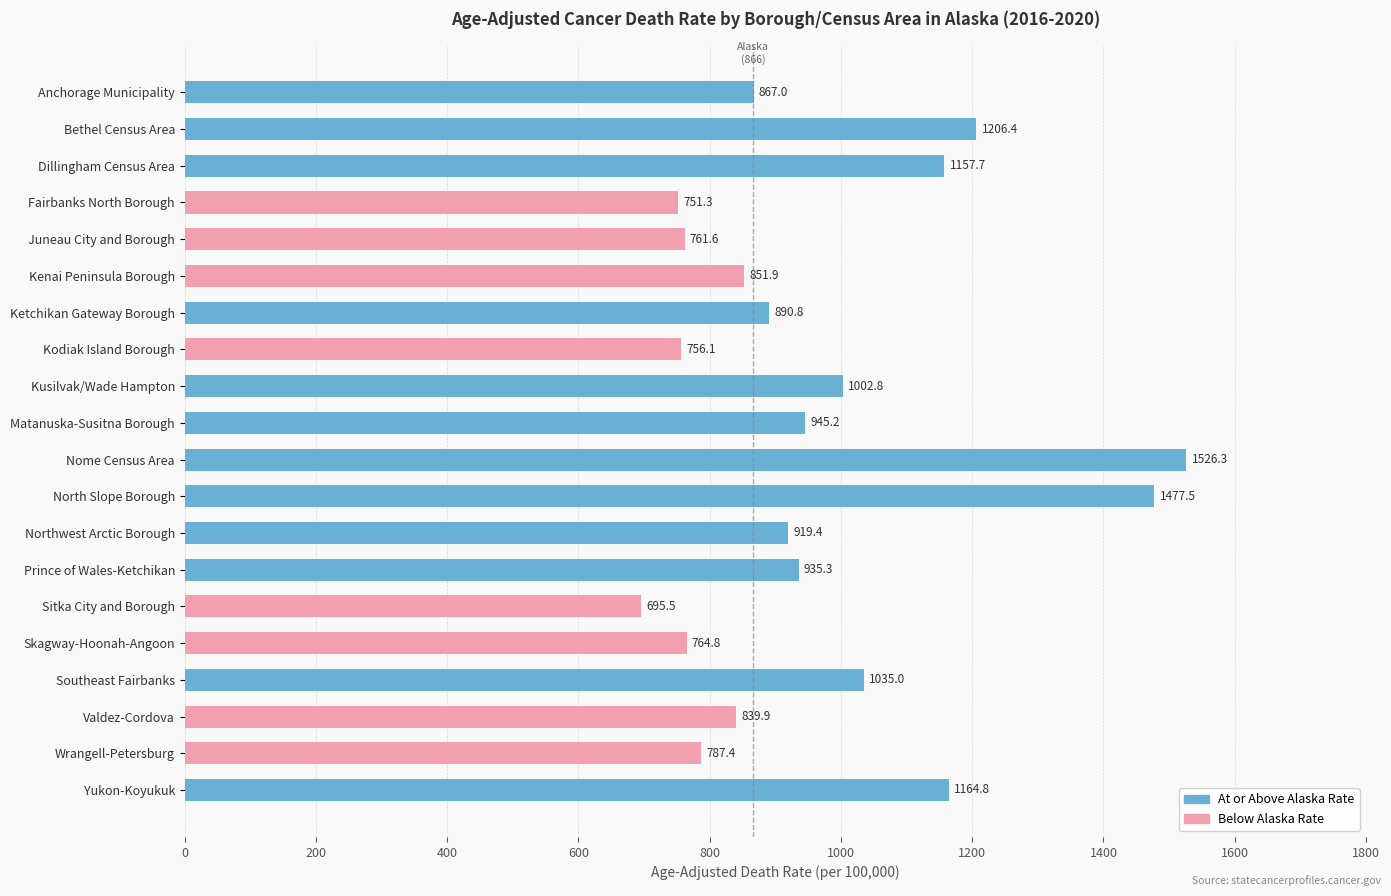

The chart shows a value of 2095.8 at Nome Census Area. True or false?

False